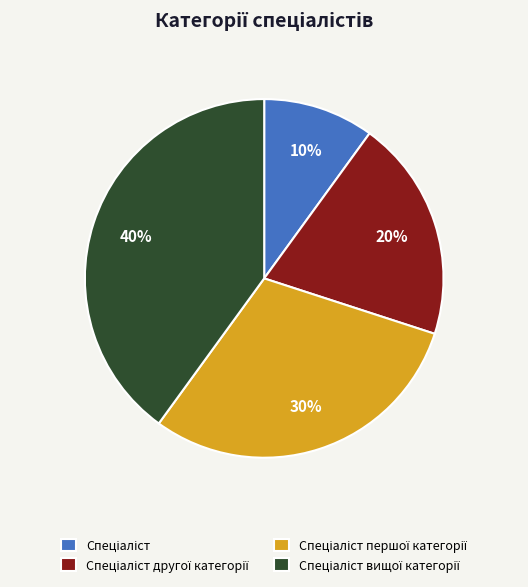

To the nearest percent, what is the difference between the largest and smallest slice percentages?

30%